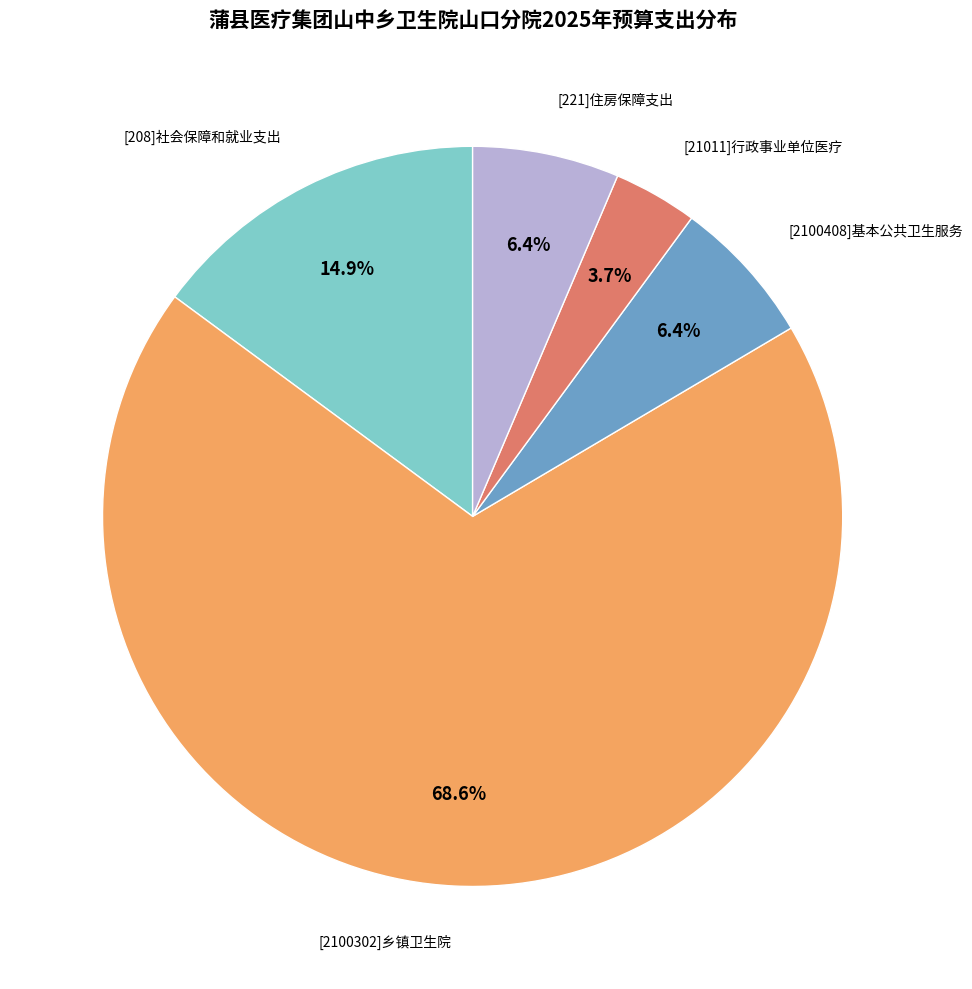

Is there any slice that represents more than half of the pie?

Yes